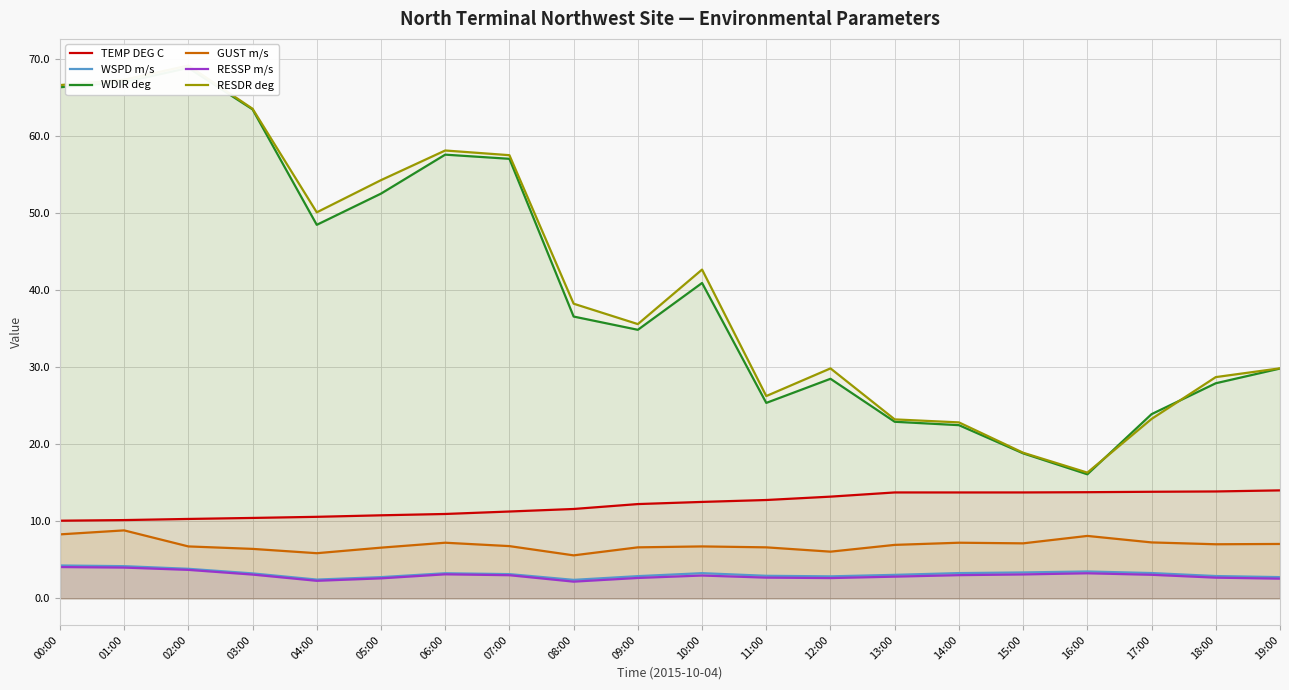

What is the sum of all GUST m/s values?

139.2